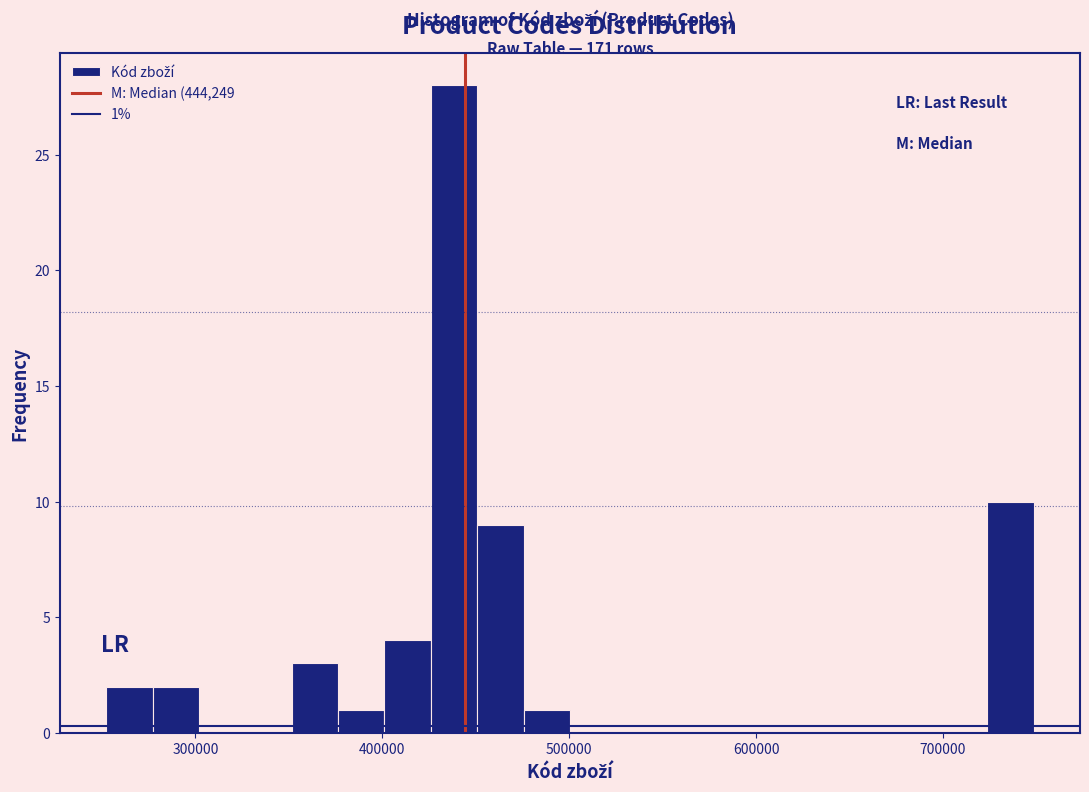

Read against the x-axis, roughly where is the centre of the tallest bar?

440000